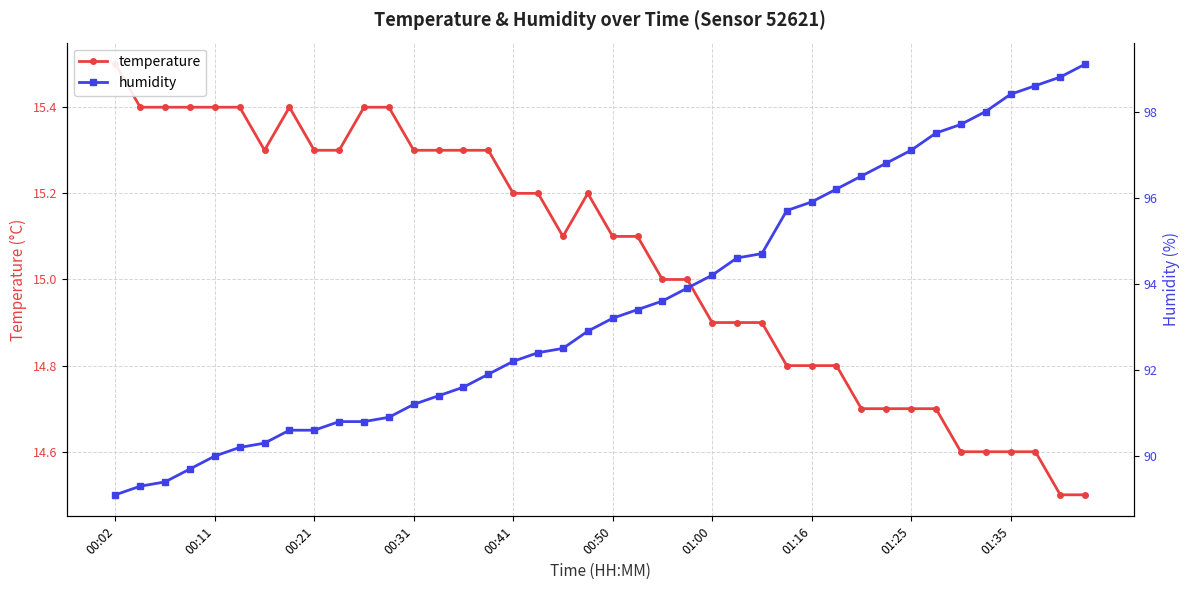

At which category does the chart reach its peak across all series?

39